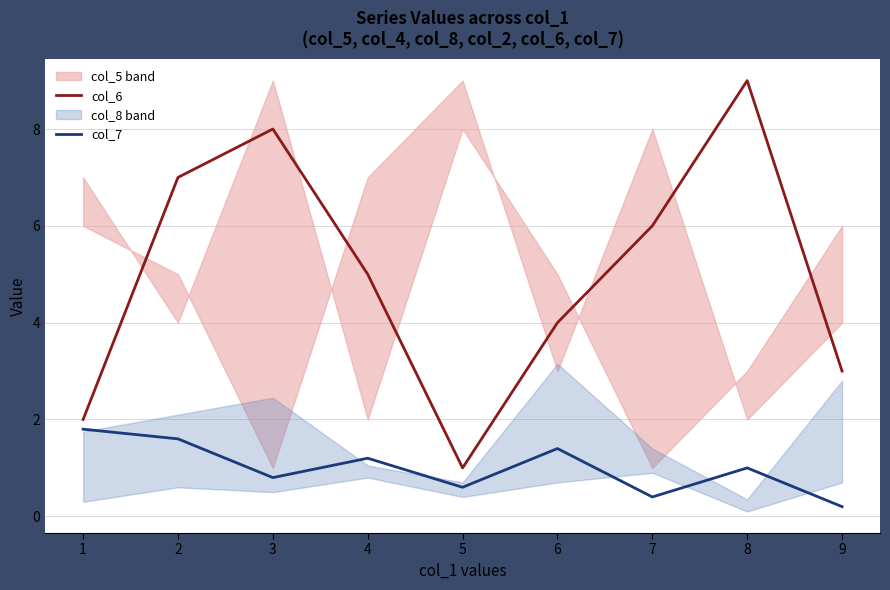

Count the col_6 values in the range 3 to 7.

5